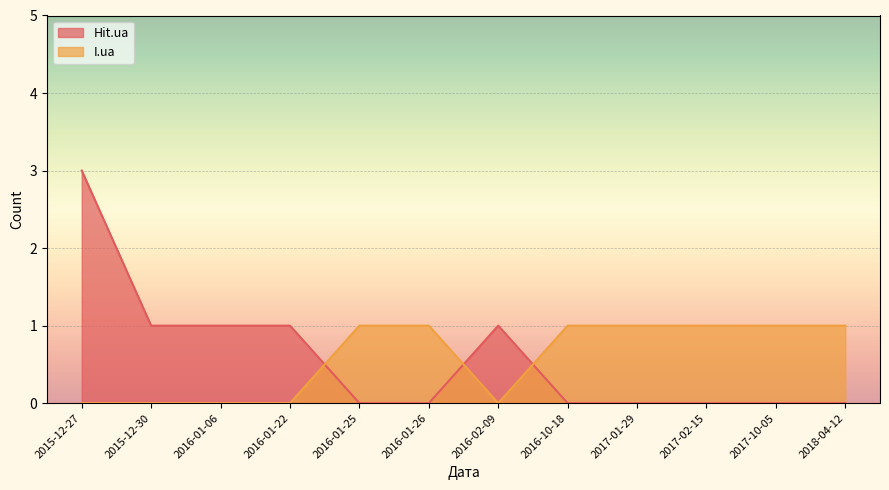

What are all the series names shown in the legend?

Hit.ua, I.ua